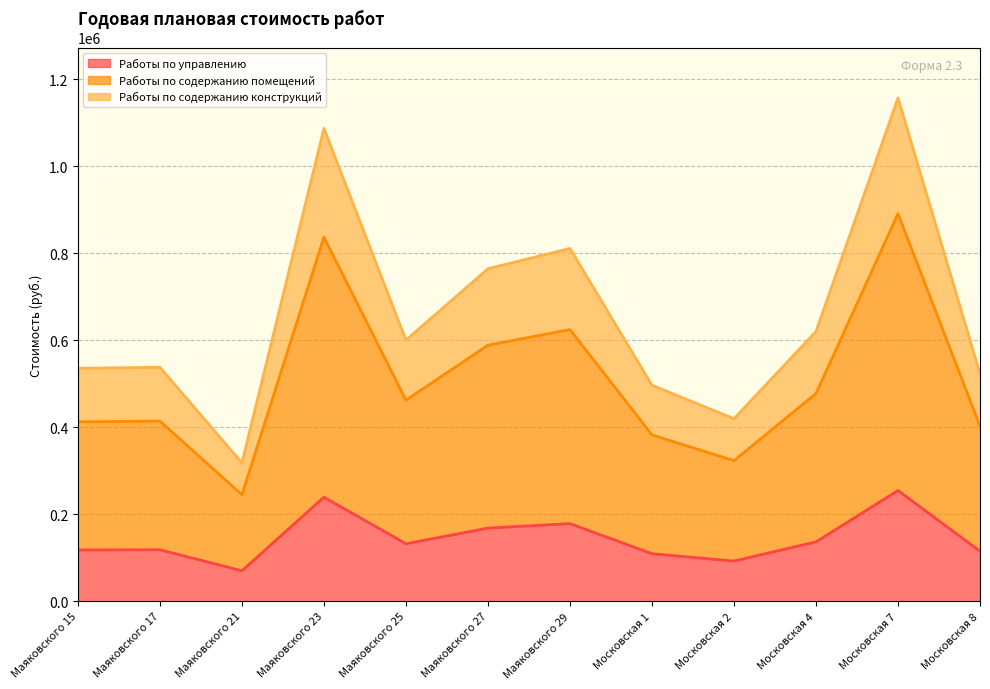

Reading left to right, transcribe all the data shown in this chart.

Работы по управлению: Маяковского 15=117870	Маяковского 17=118376	Маяковского 21=70004	Маяковского 23=239239	Маяковского 25=132110	Маяковского 27=168240	Маяковского 29=178497	Московская 1=109289	Московская 2=92364	Московская 4=136510	Московская 7=254632	Московская 8=115090
Работы по содержанию помещений: Маяковского 15=412545	Маяковского 17=414316	Маяковского 21=245014	Маяковского 23=837335	Маяковского 25=462384	Маяковского 27=588840	Маяковского 29=624740	Московская 1=382512	Московская 2=323274	Московская 4=477785	Московская 7=891211	Московская 8=402815
Работы по содержанию конструкций: Маяковского 15=535773	Маяковского 17=538073	Маяковского 21=318200	Маяковского 23=1087448	Маяковского 25=600499	Маяковского 27=764727	Маяковского 29=811351	Московская 1=496769	Московская 2=419836	Московская 4=620500	Московская 7=1157417	Московская 8=523137